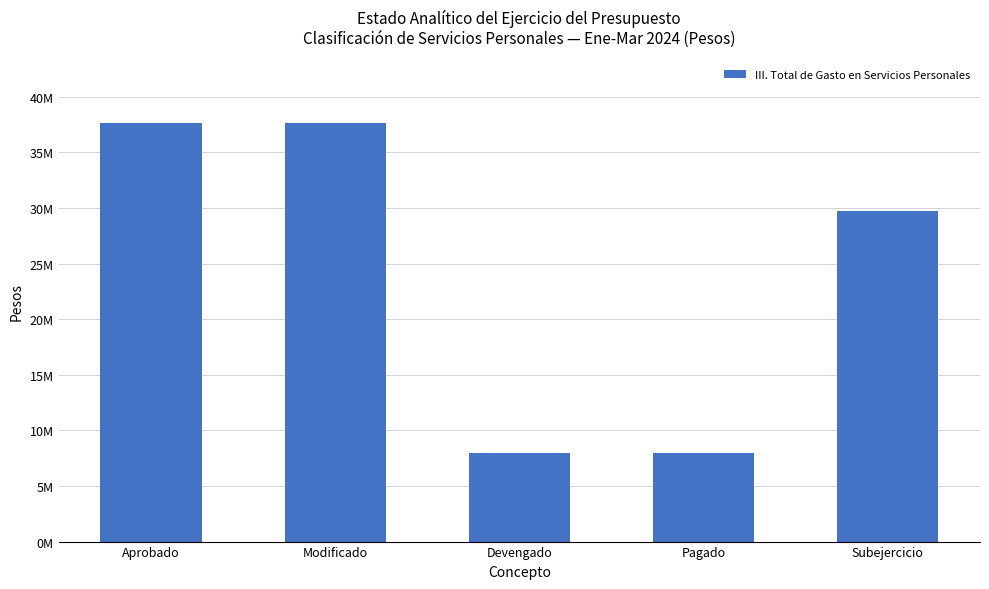

Does the chart contain stacked bars?

No